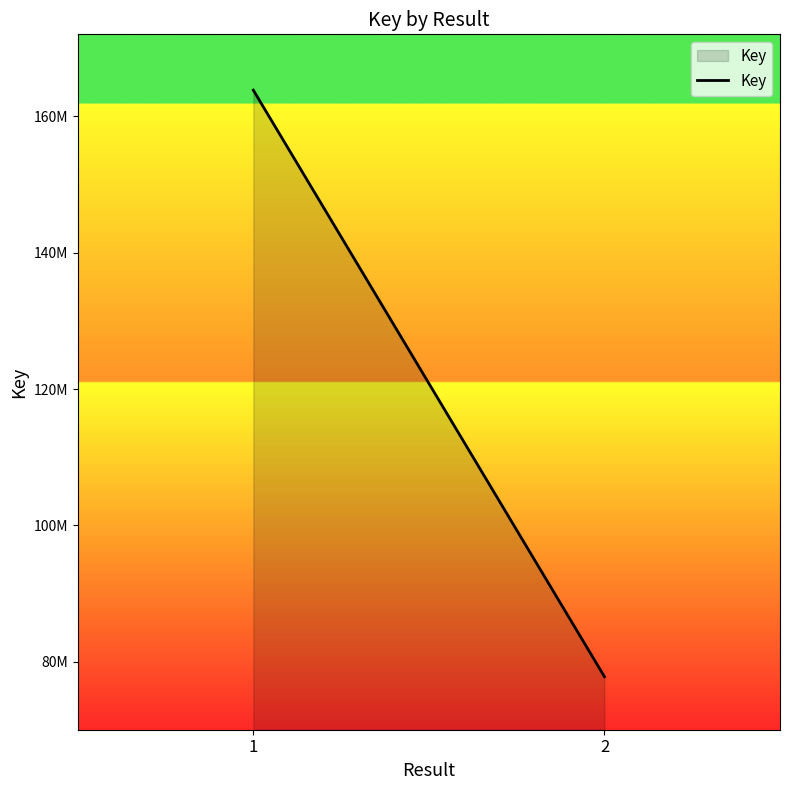

Reading left to right, transcribe all the data shown in this chart.

1=163849792	2=77816923